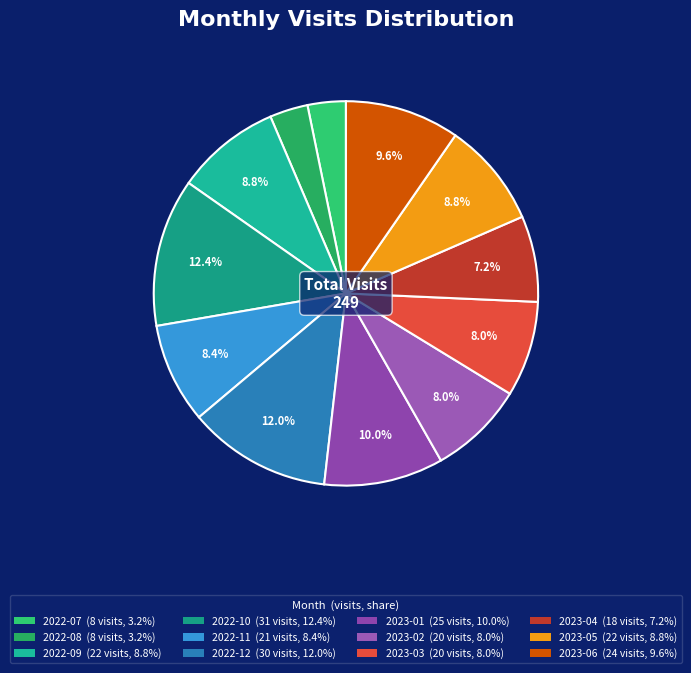

Combined, what portion of the pie is 2022-10 and 2022-12?

24.5%